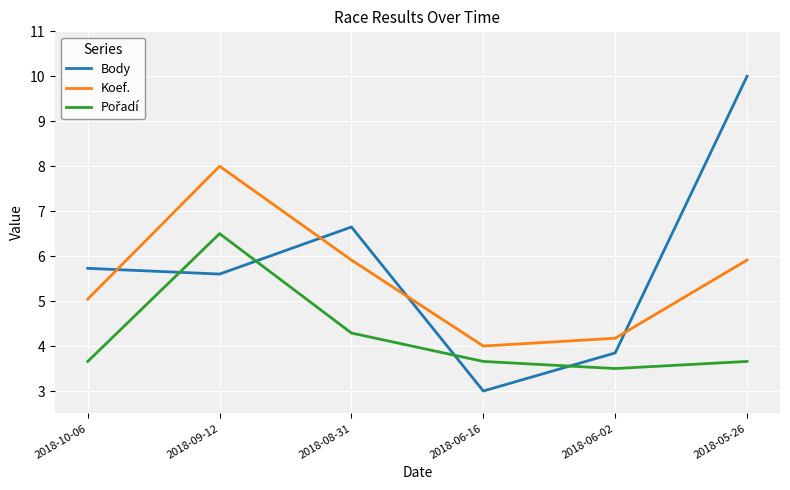

Which series has the largest total across all categories?

Body